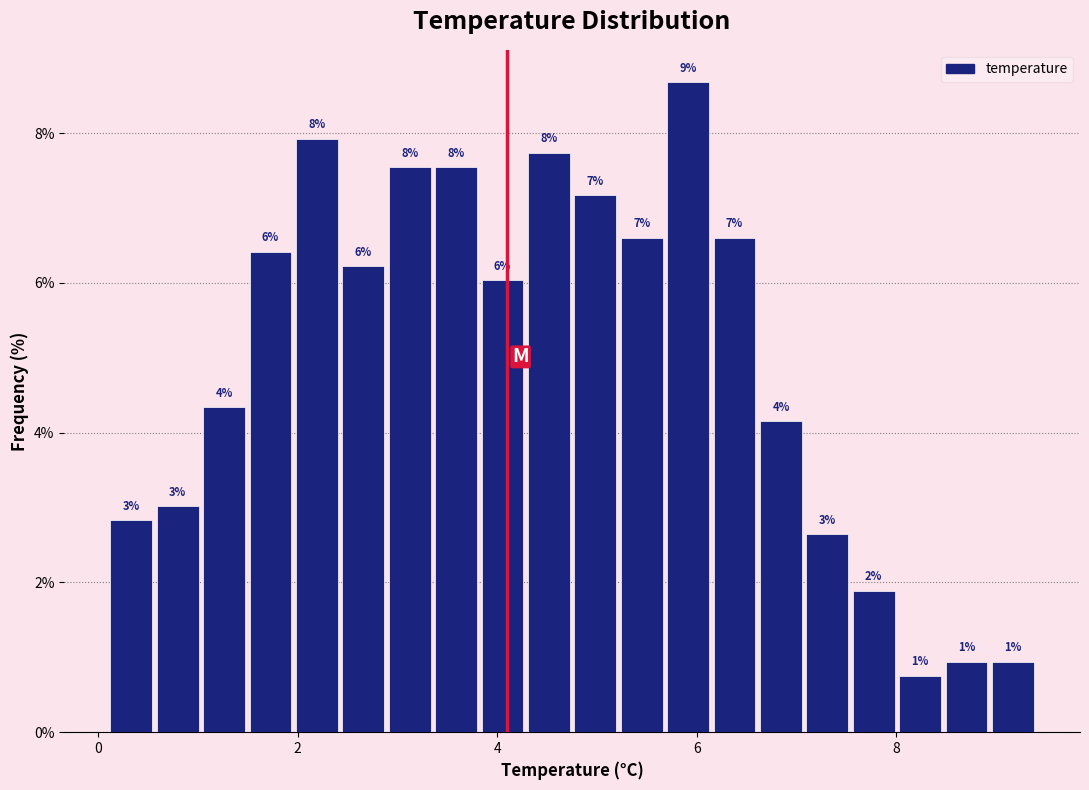

Around what value on the x-axis is the tallest bar? Give the approximate position of its centre, as read against the axis.

6.0